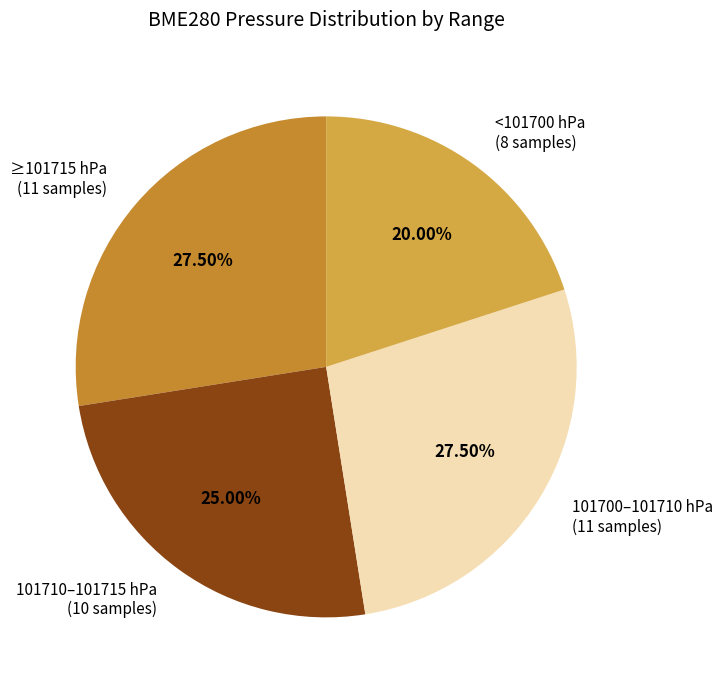

Approximately how many times larger is the value at <101700 hPa compared to 101710–101715 hPa?

0.8